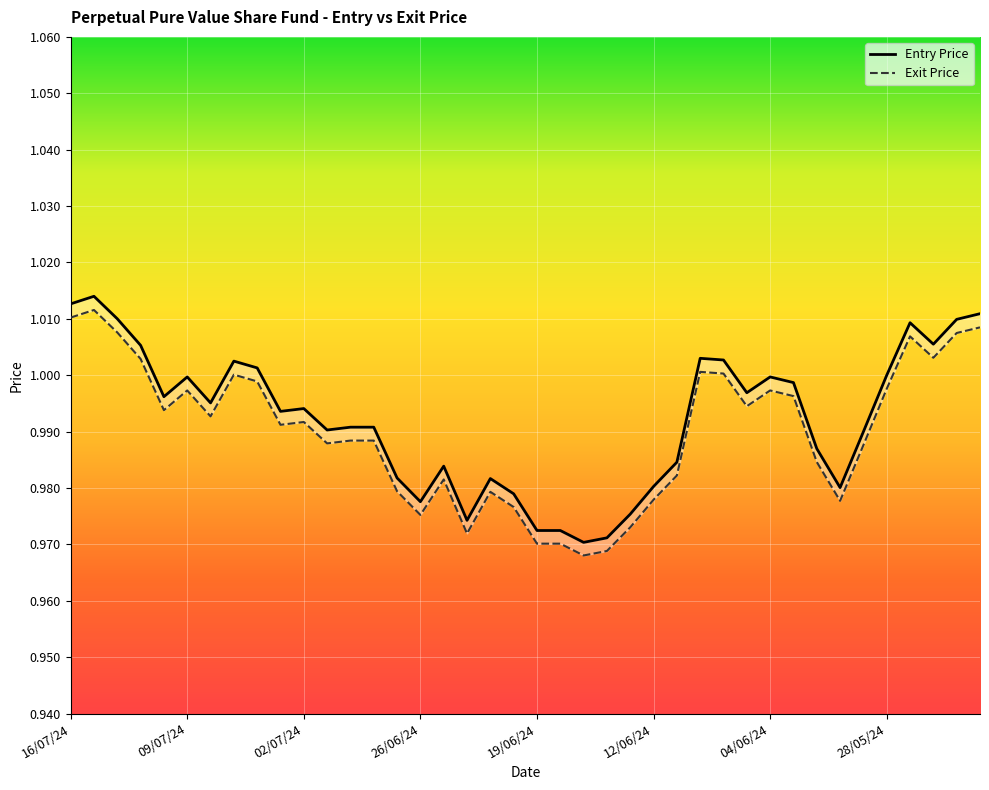

Which series has the largest total across all categories?

Entry Price